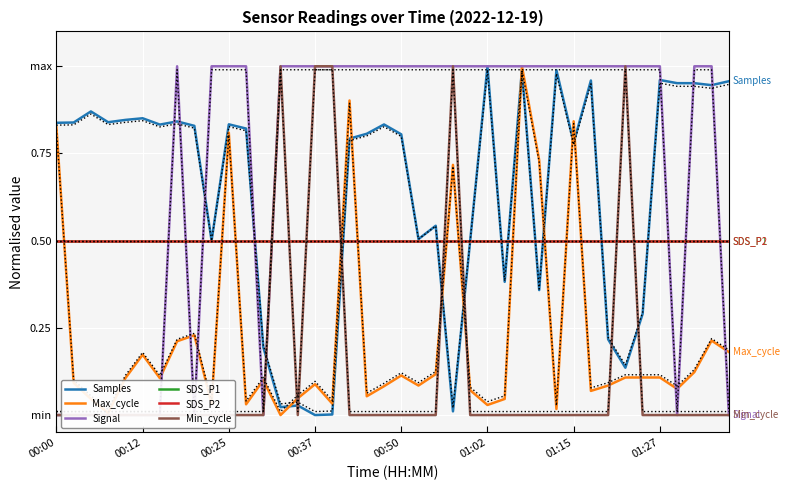

Which series has the largest range (max minus min)?

Samples